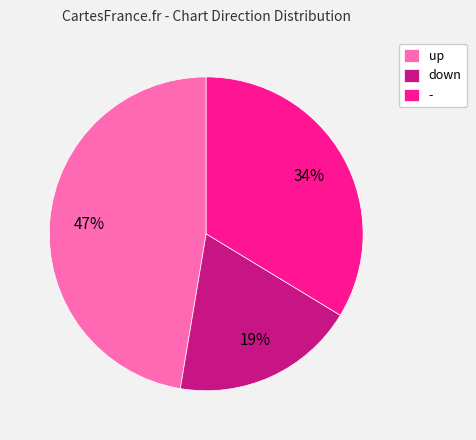

The - slice represents 34% of the pie. True or false?

True